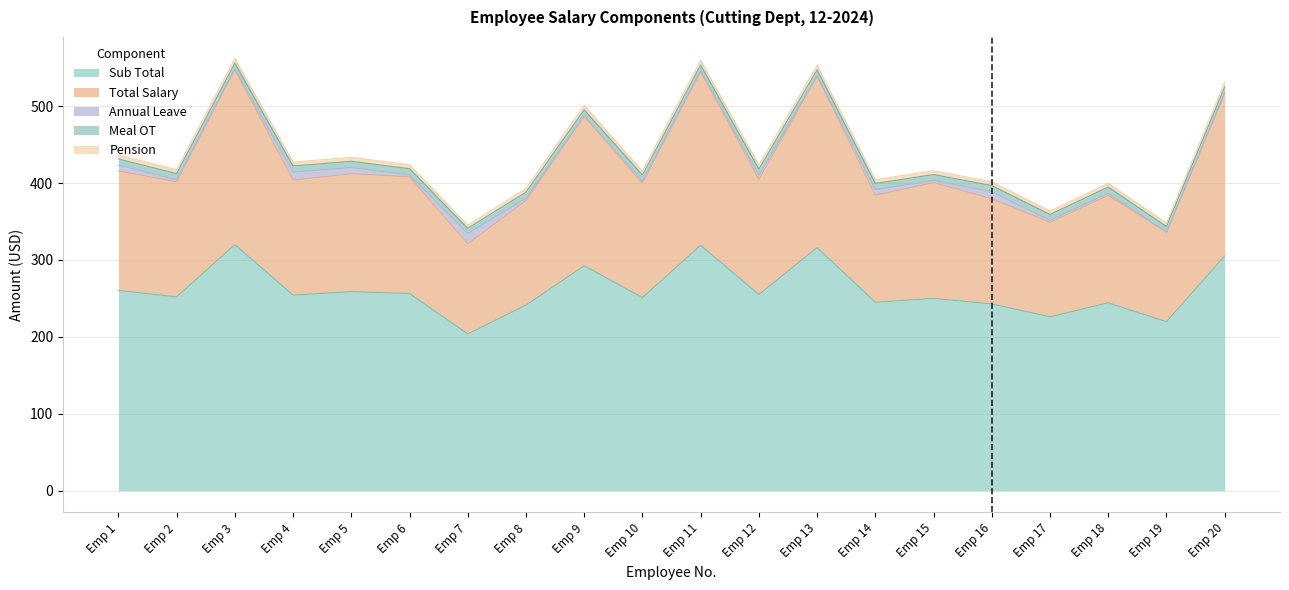

How many interior local valleys does the Total Salary series have?

8